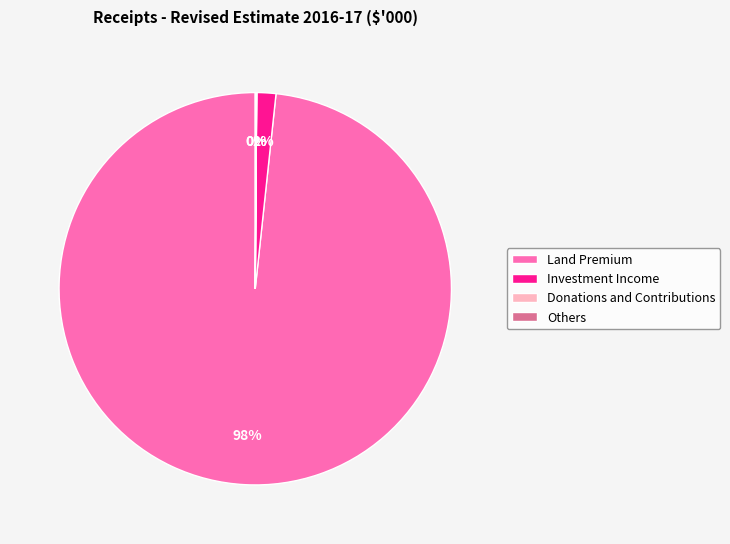

The Investment Income slice represents 2% of the pie. True or false?

True